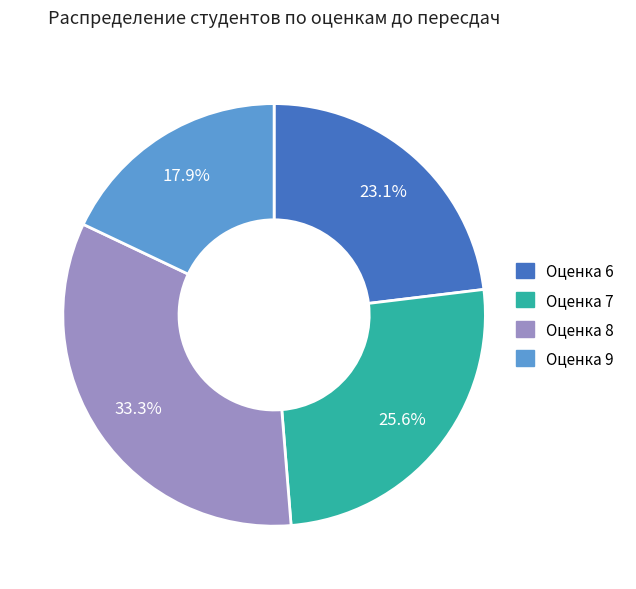

To the nearest percent, what is the combined percentage of Оценка 8 and Оценка 7?

59%